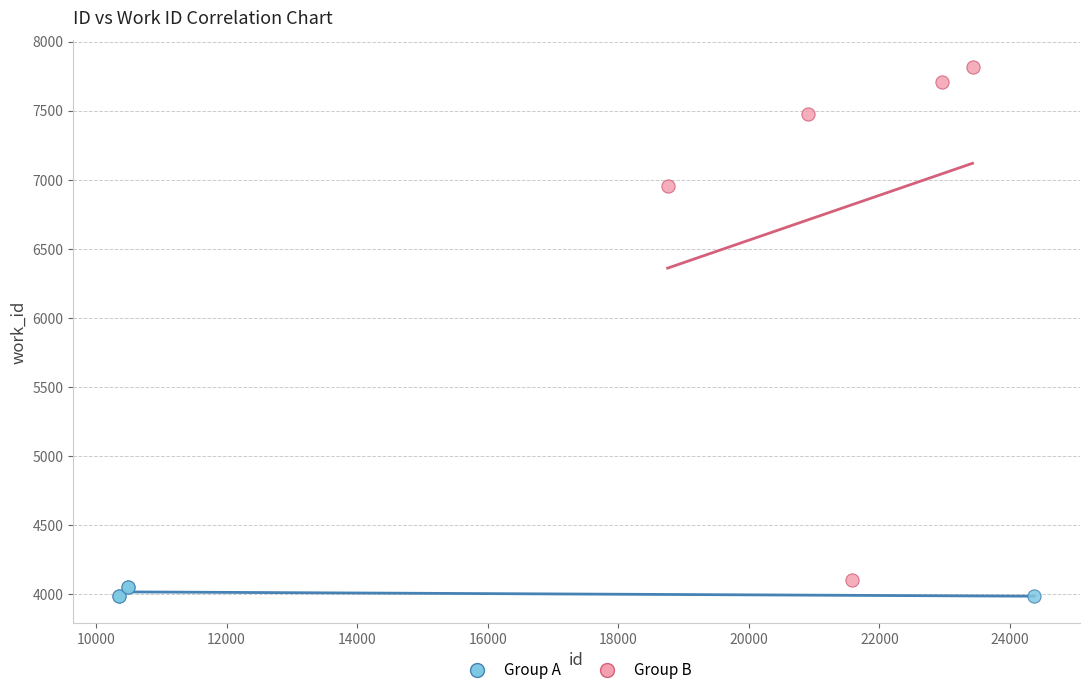

Which series has the largest Y range (max minus min)?

Group B